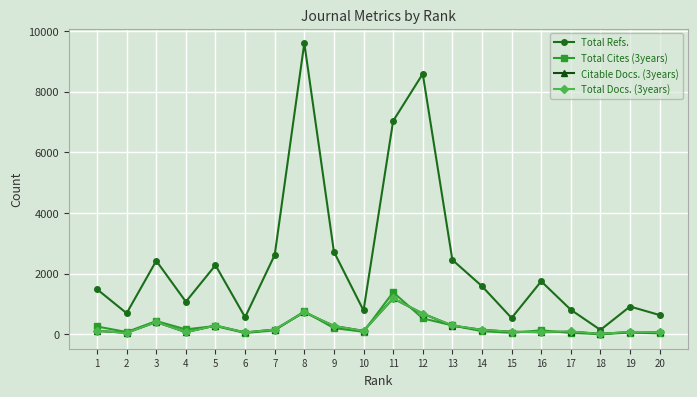

What is the maximum value for Total Refs.?

9598